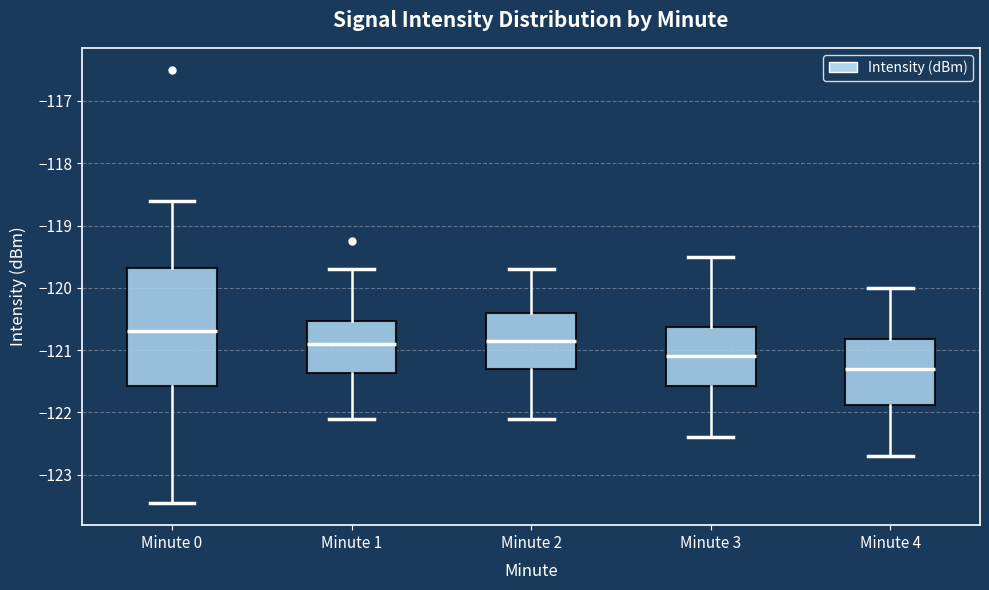

Reading left to right, transcribe this box plot: for each box, give where its median line is, the range the box spans, and where its two whiskers end, as read against the y-axis. The values are not printed on the chart, so give them approximately, as read against the axis.

Minute 0: median -120.7, box -121.6 to -119.7, whiskers -123.5 to -118.6
Minute 1: median -120.9, box -121.4 to -120.5, whiskers -122.1 to -119.7
Minute 2: median -120.8, box -121.3 to -120.4, whiskers -122.1 to -119.7
Minute 3: median -121.1, box -121.6 to -120.6, whiskers -122.4 to -119.5
Minute 4: median -121.3, box -121.9 to -120.8, whiskers -122.7 to -120.0